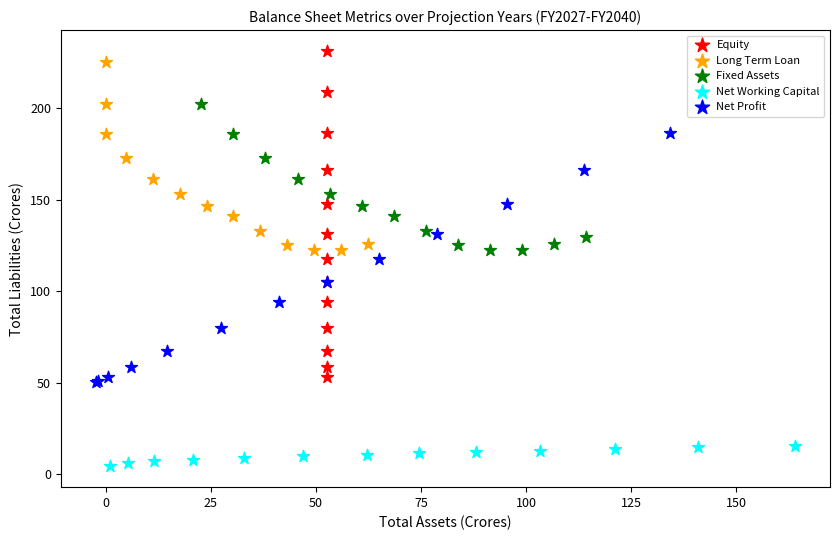

Which series has the largest Y range (max minus min)?

Equity